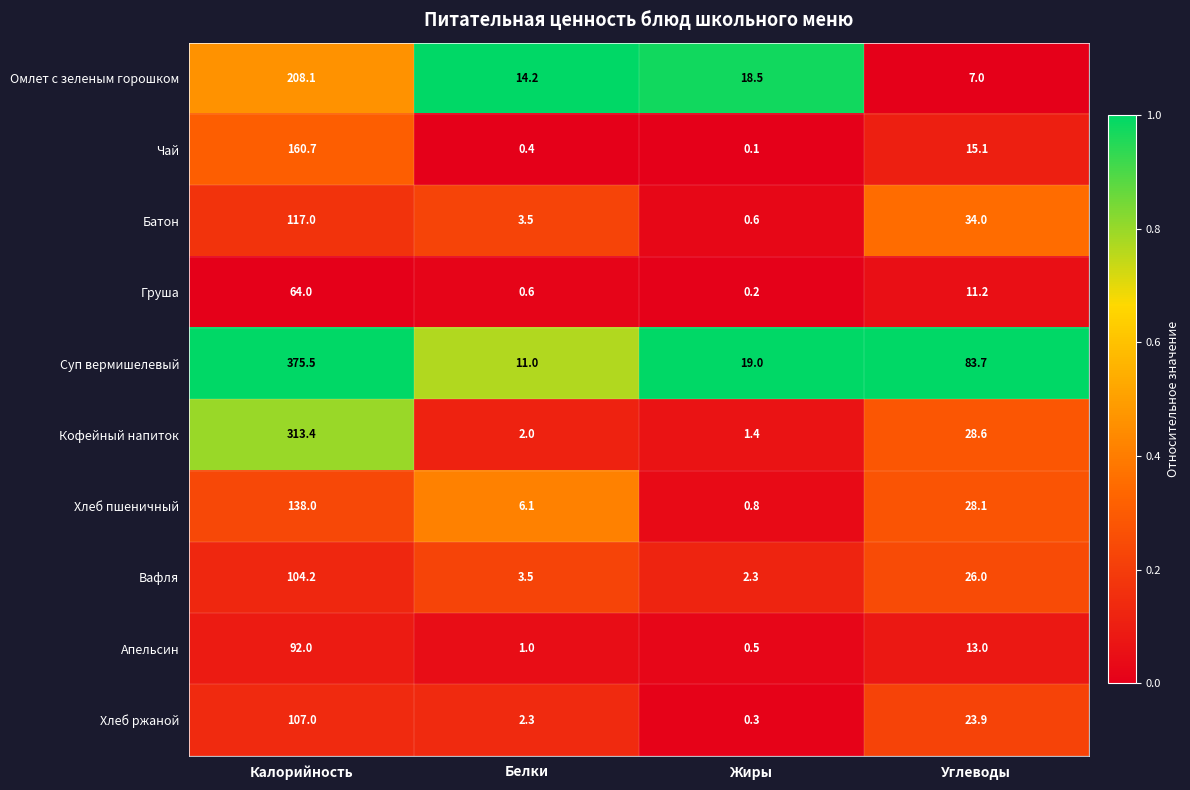

Rank the series at Калорийность from lowest to highest value.

Груша, Апельсин, Вафля, Хлеб ржаной, Батон, Хлеб пшеничный, Чай, Омлет с зеленым горошком, Кофейный напиток, Суп вермишелевый